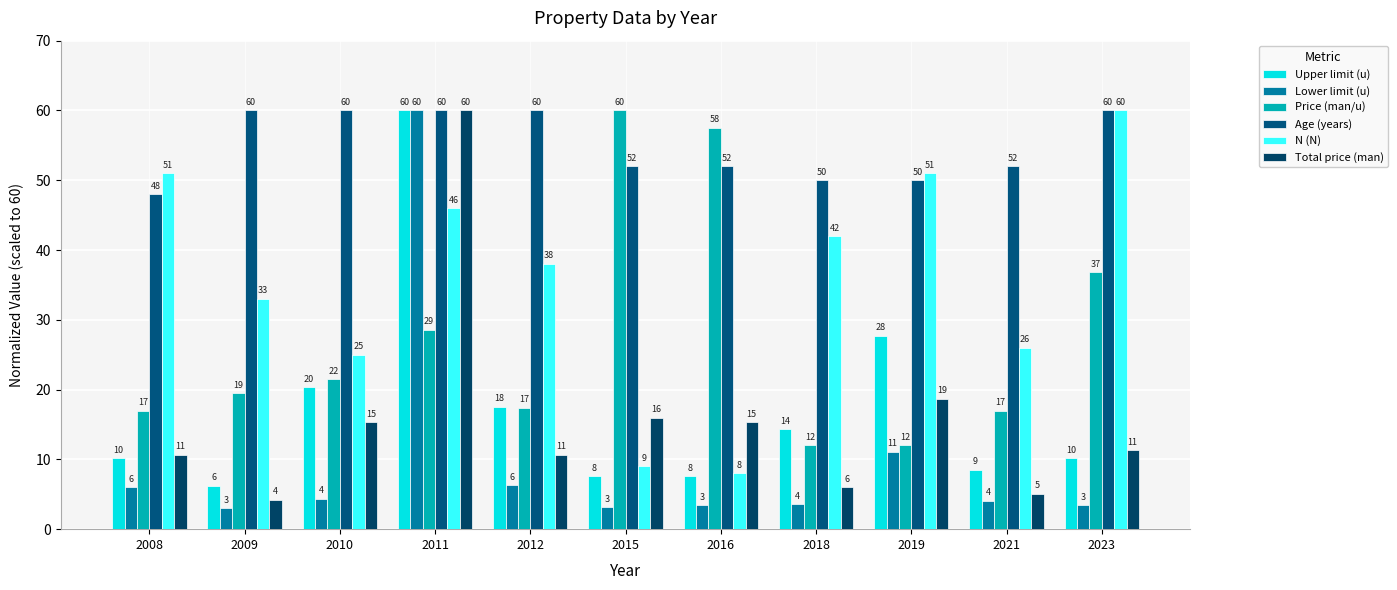

Reading right to left, what are all the values shown in this chart?

Upper limit (u): 2023=10.2	2021=8.5	2019=27.7	2018=14.3	2016=7.6	2015=7.6	2012=17.5	2011=60.0	2010=20.3	2009=6.2	2008=10.2
Lower limit (u): 2023=3.5	2021=4.1	2019=11.1	2018=3.6	2016=3.5	2015=3.1	2012=6.3	2011=60.0	2010=4.3	2009=3.0	2008=6.0
Price (man/u): 2023=36.8	2021=17.0	2019=12.0	2018=12.0	2016=57.5	2015=60.0	2012=17.4	2011=28.6	2010=21.5	2009=19.4	2008=17.0
Age (years): 2023=60.0	2021=52.0	2019=50.0	2018=50.0	2016=52.0	2015=52.0	2012=60.0	2011=60.0	2010=60.0	2009=60.0	2008=48.0
N (N): 2023=60.0	2021=26.0	2019=51.0	2018=42.0	2016=8.0	2015=9.0	2012=38.0	2011=46.0	2010=25.0	2009=33.0	2008=51.0
Total price (man): 2023=11.3	2021=5.1	2019=18.7	2018=6.0	2016=15.3	2015=16.0	2012=10.7	2011=60.0	2010=15.3	2009=4.2	2008=10.7